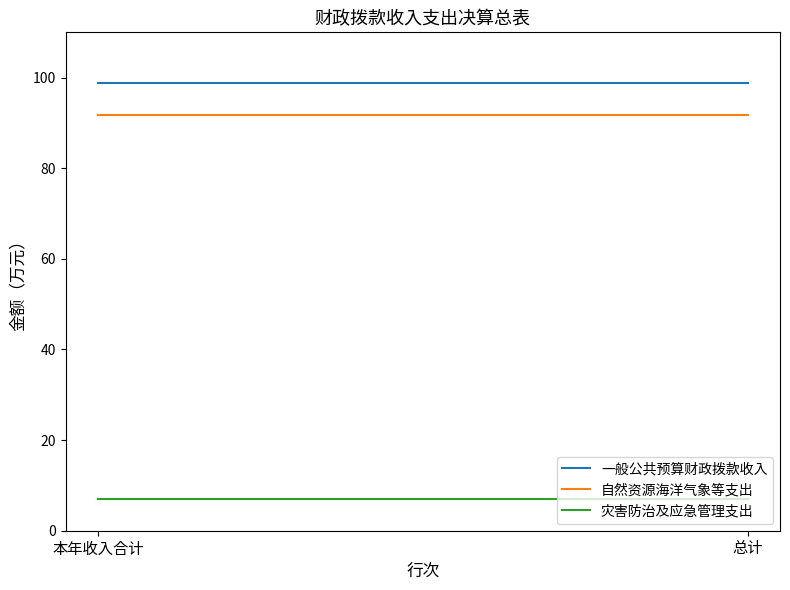

The value of 一般公共预算财政拨款收入 at 总计 is 98.8. True or false?

True